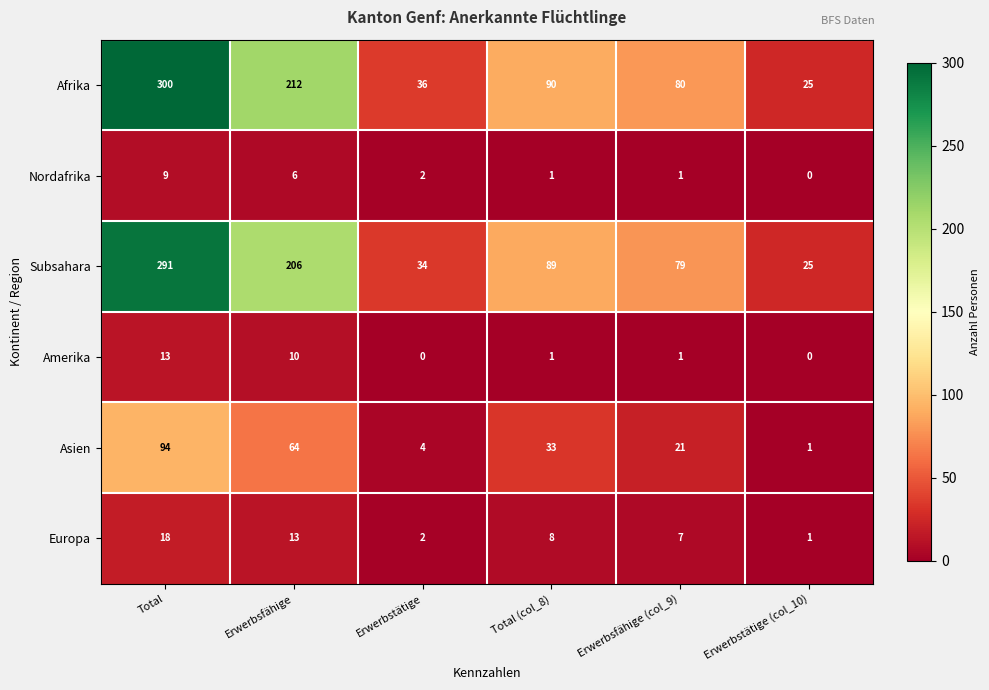

Between Erwerbsfähige (col_9) and Erwerbstätige (col_10), which series saw the biggest shift?

Afrika